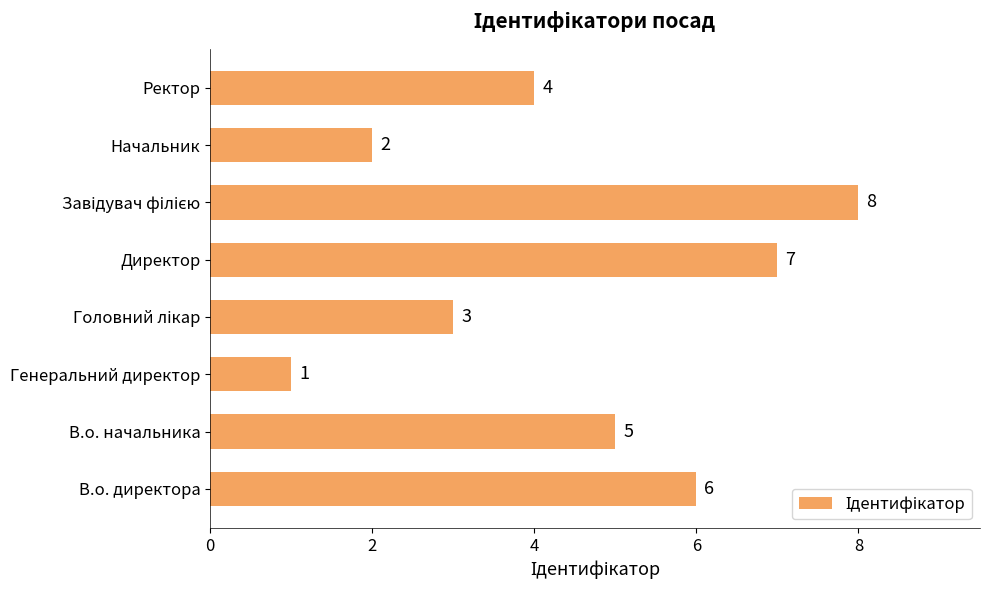

How many distinct data groups are displayed?

1